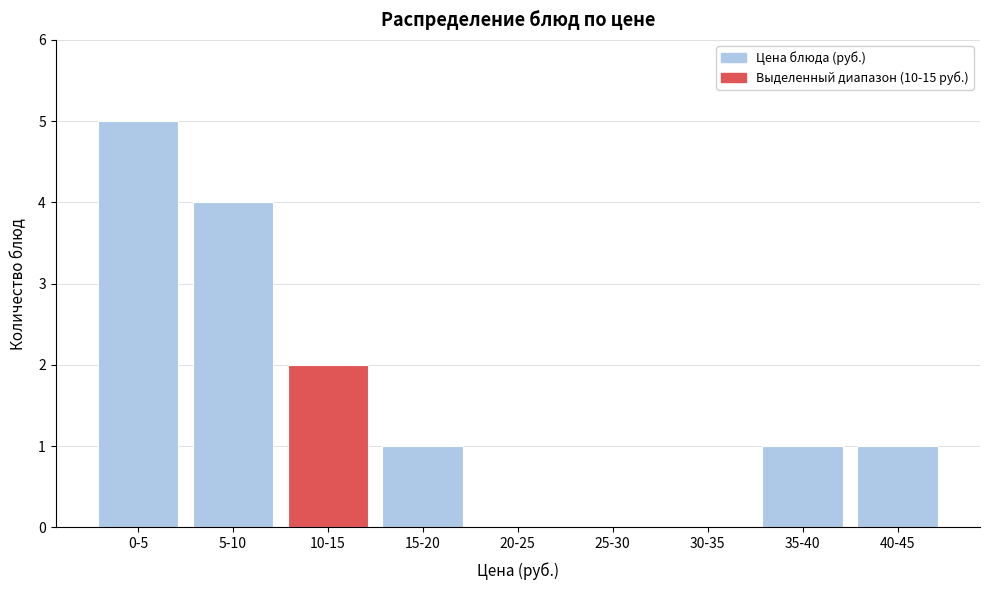

Reading left to right, what are all the values shown in this chart?

0-5=5	5-10=4	10-15=2	15-20=1	20-25=0	25-30=0	30-35=0	35-40=1	40-45=1